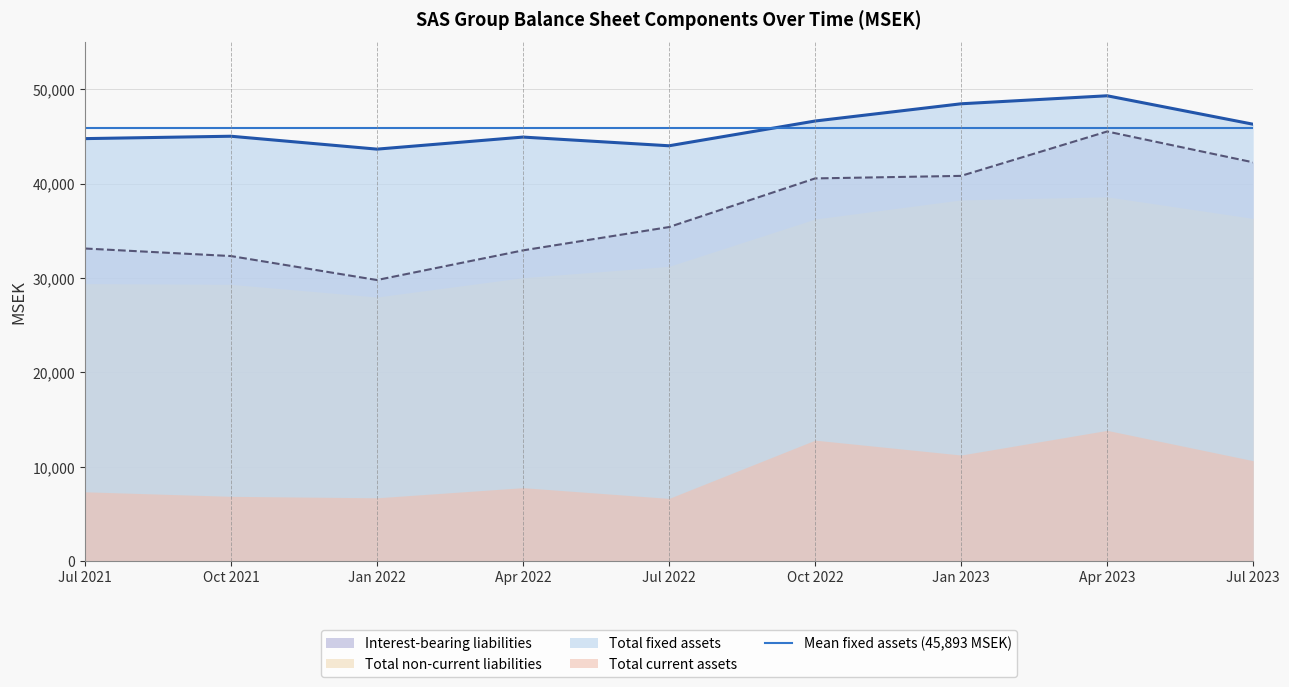

What value does the Interest-bearing liabilities series have at Jul 2021, to the nearest 50?

33100